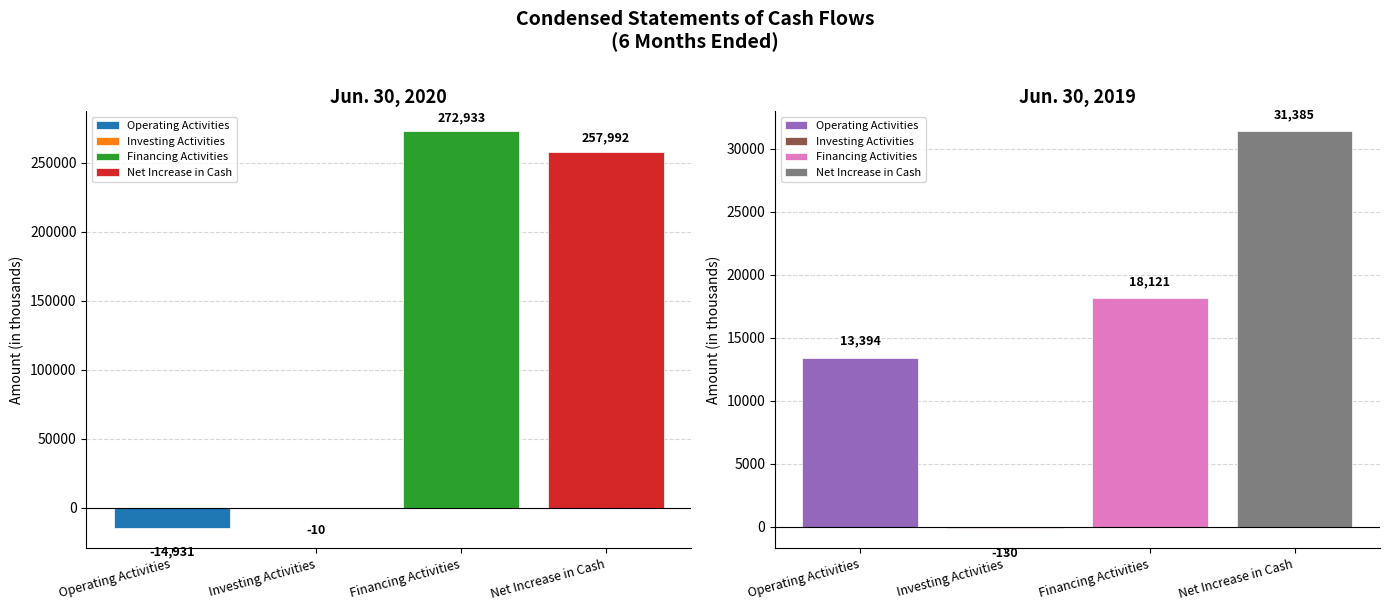

What is the total value across all series at Net Increase in Cash?

289377